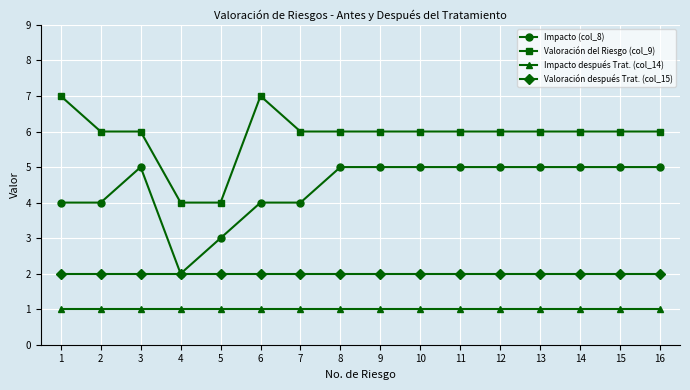

What is the spread (max minus min) of values at 9?

5